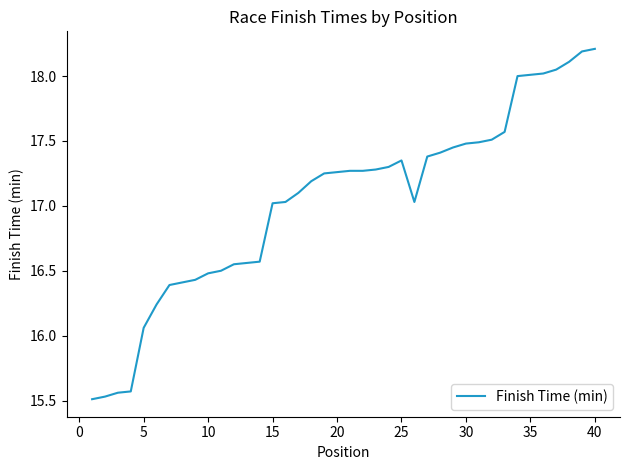

What is the difference between the maximum and minimum values?

2.7